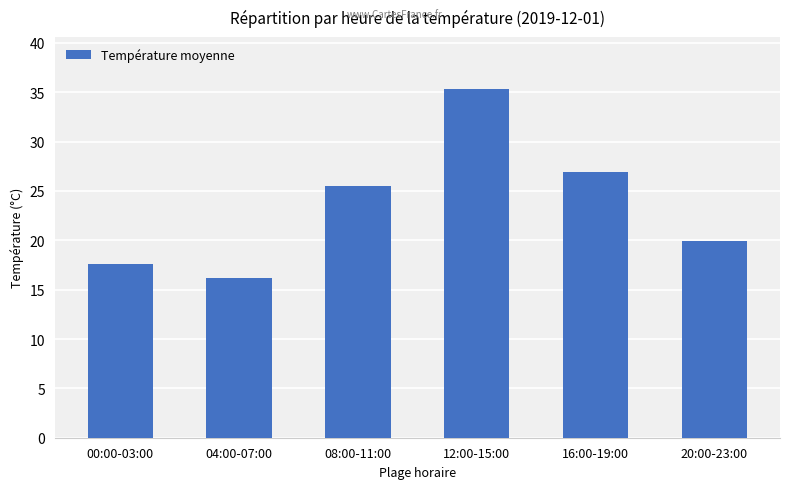

What is the minimum value shown in the chart?

16.2